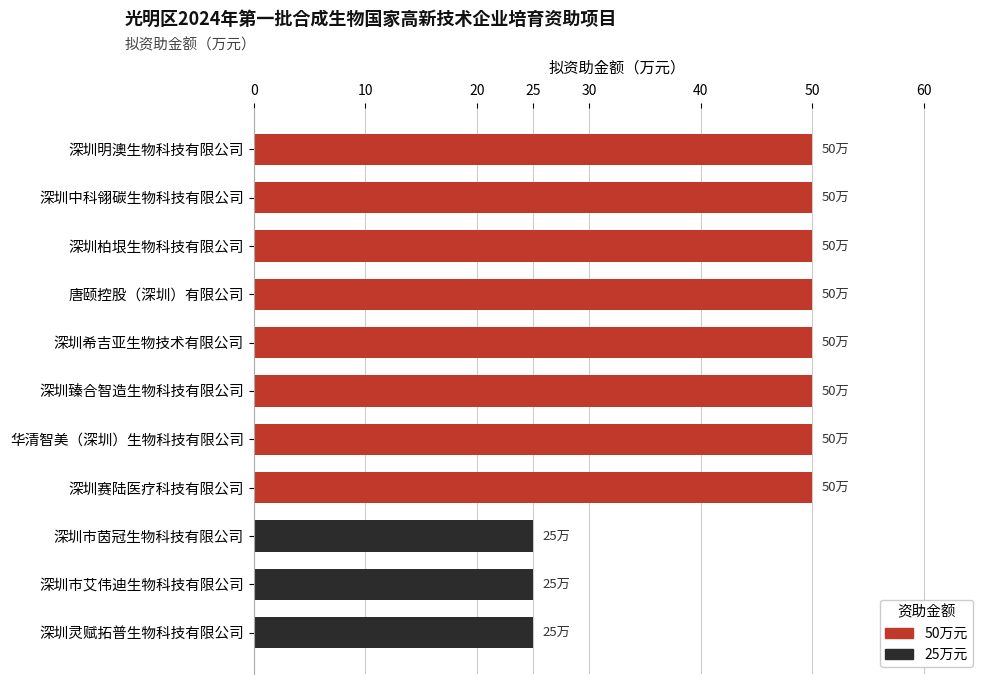

Count the values in the range 25 to 50.

11